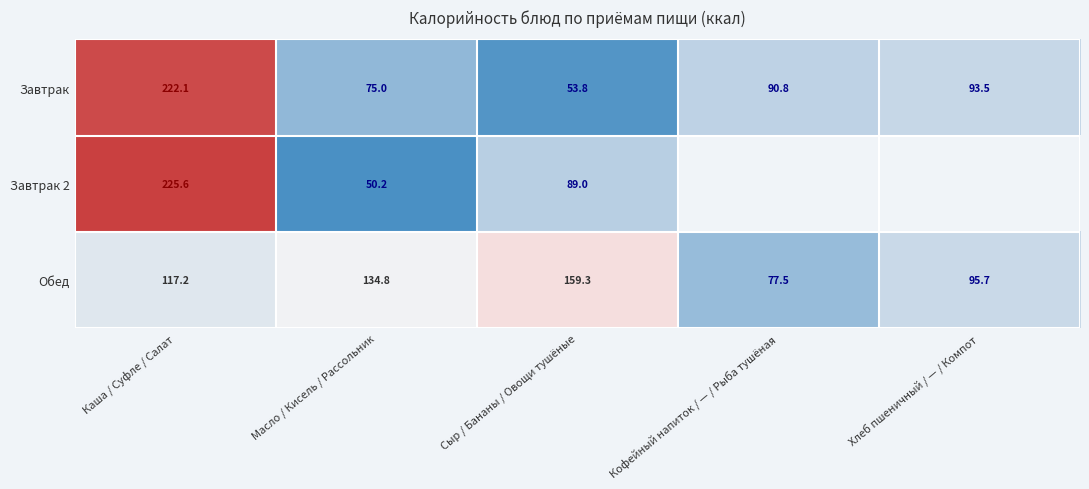

What is the smallest value displayed?

50.2